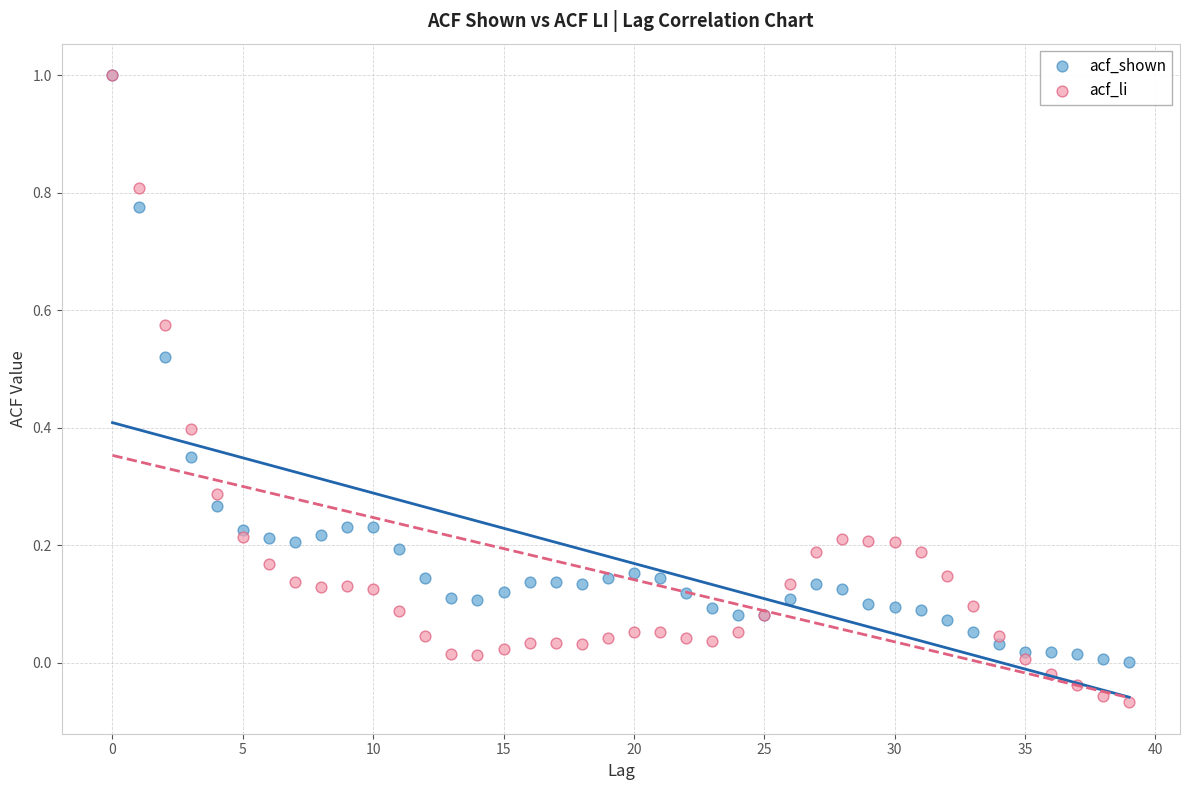

What are all the series names shown in the legend?

acf_shown, acf_li